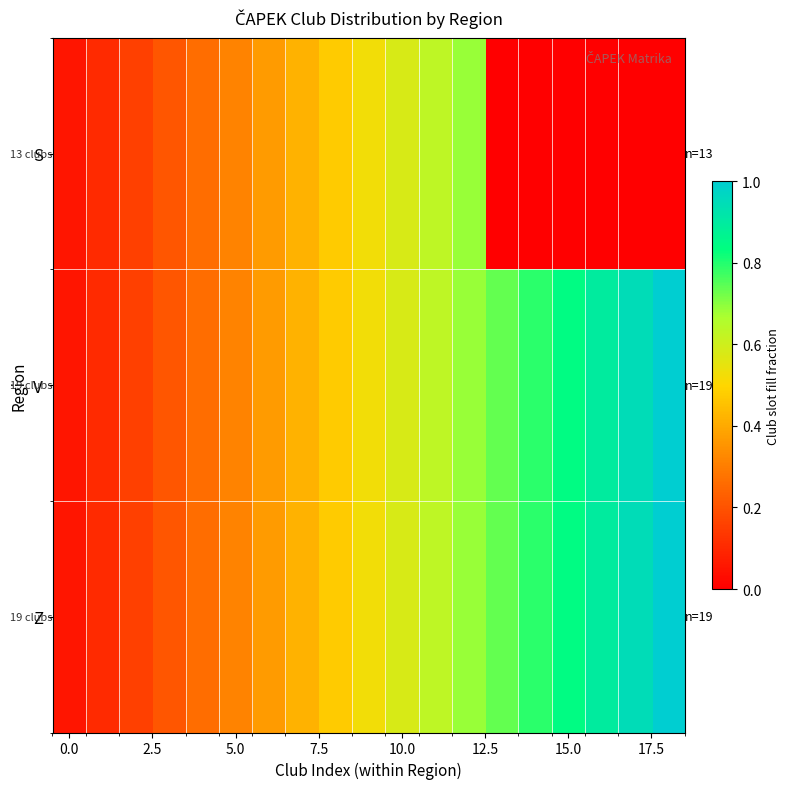

Which series has the largest total across all categories?

V